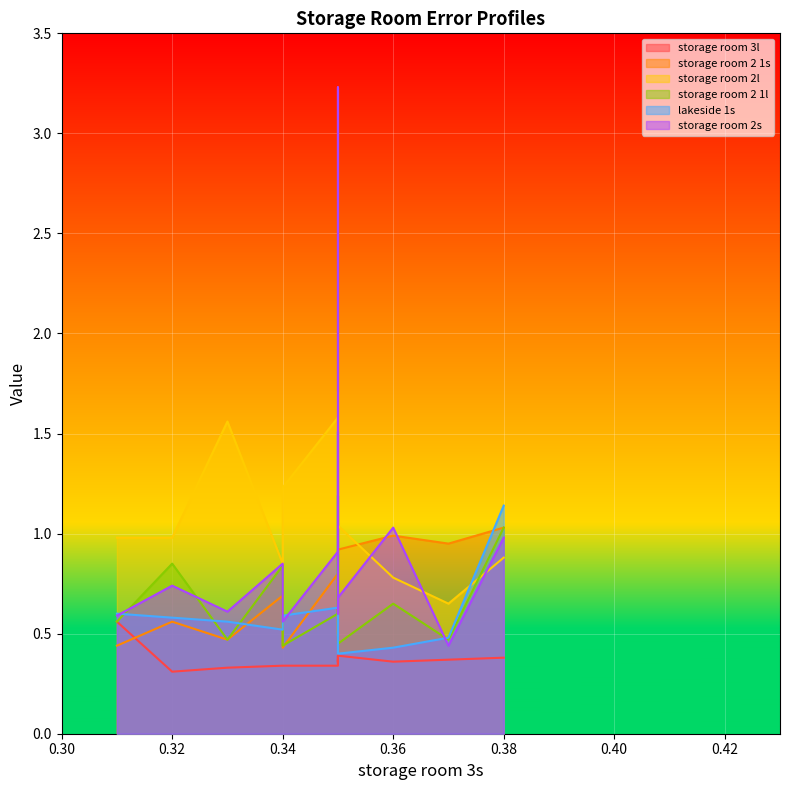

How many storage room 2s values are between 0 and 2?

12